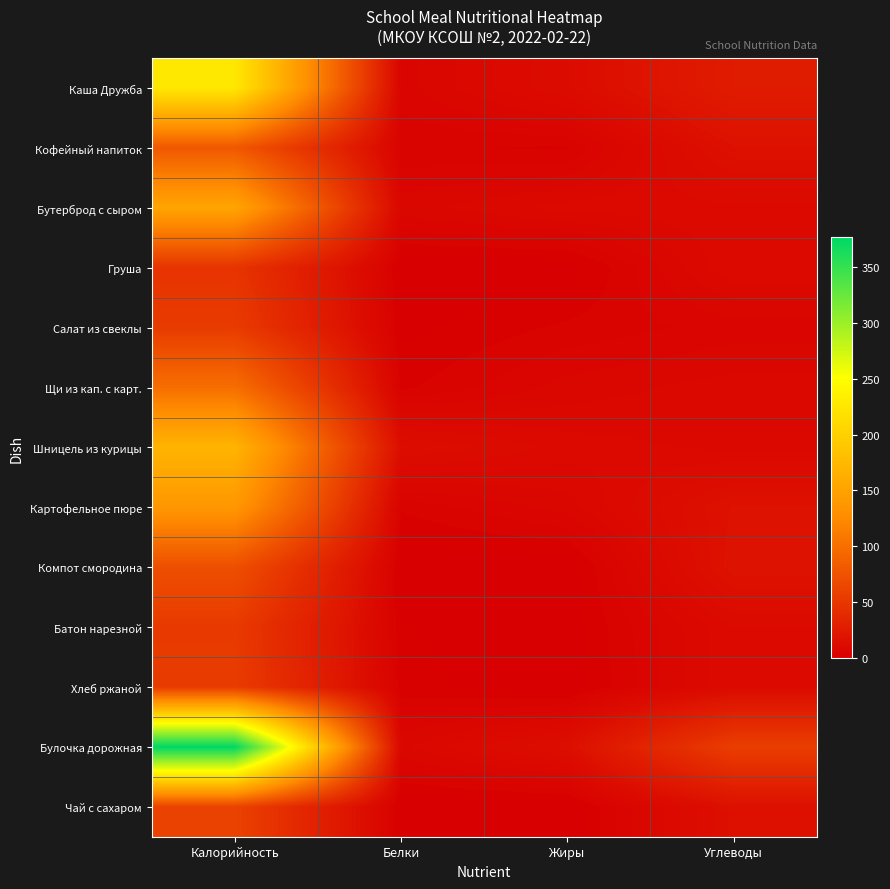

Between Калорийность and Углеводы, which series saw the biggest shift?

Булочка дорожная